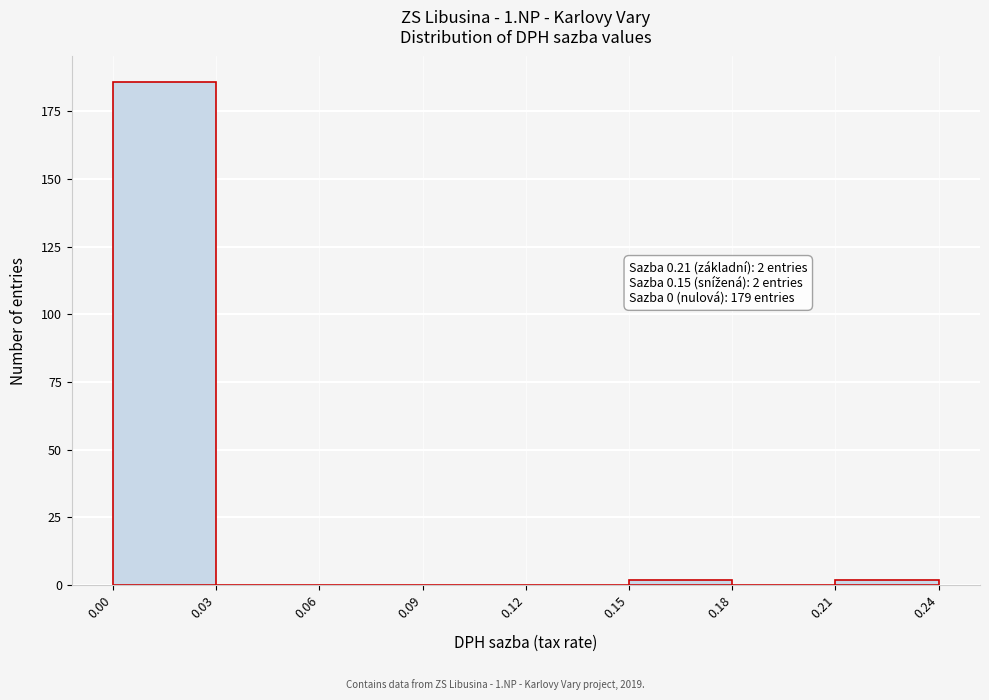

Which range on the x-axis has the tallest bar?

0.00 to 0.03